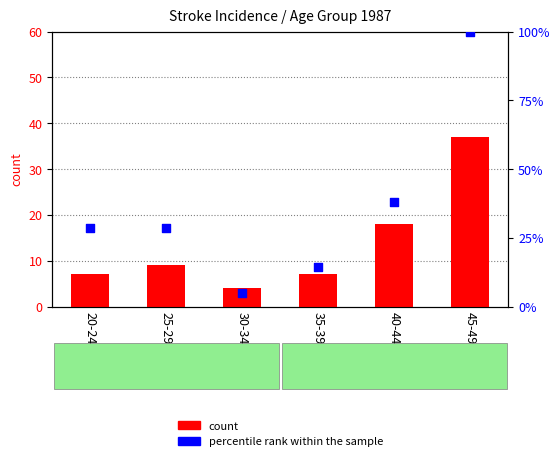

Which series has the largest Y range (max minus min)?

percentile rank within the sample